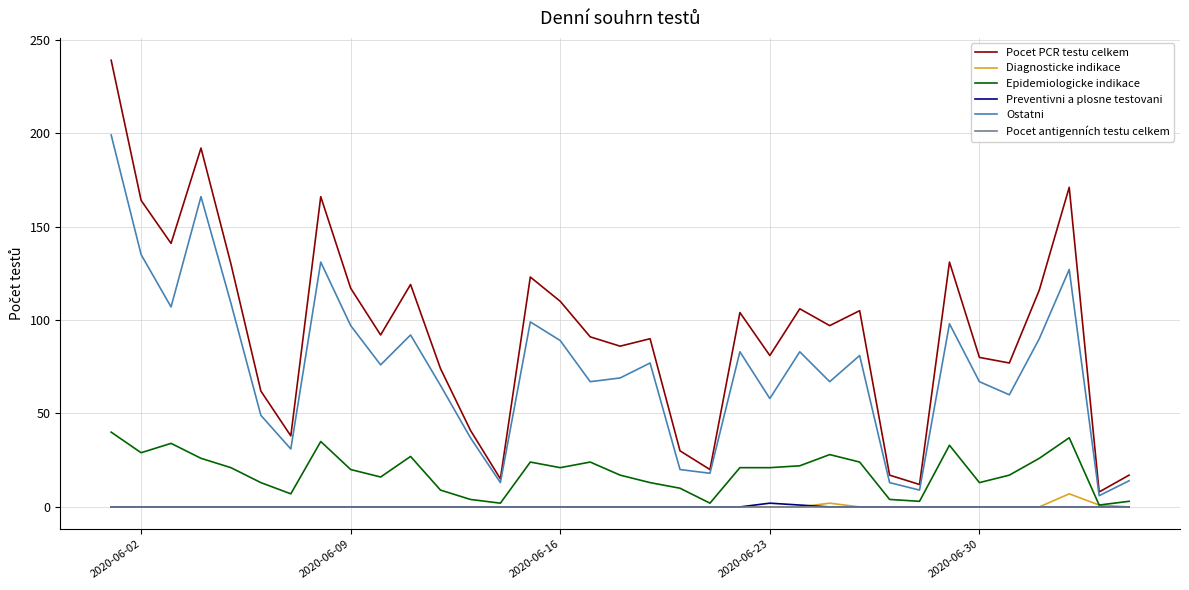

True or false: Ostatni and Pocet antigenních testu celkem intersect in this chart.

False